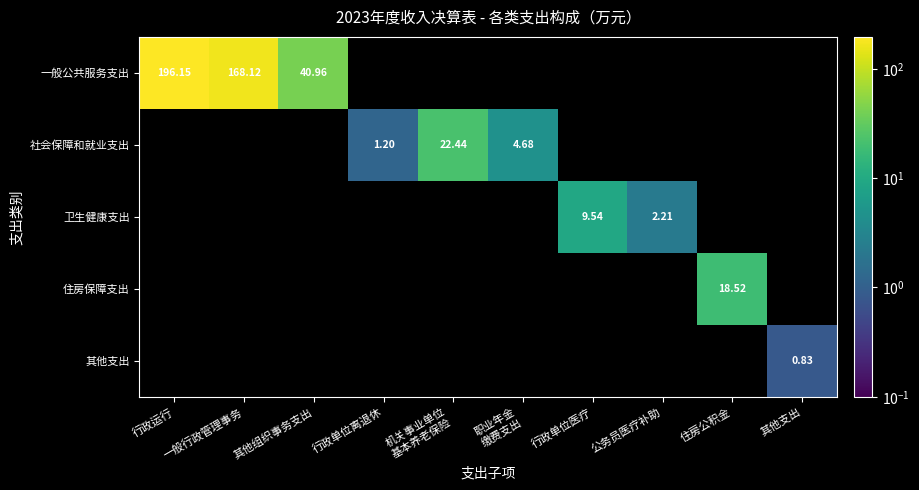

What is the sum of the 一般公共服务支出 values at 其他组织事务支出 and 行政单位医疗?

41.0